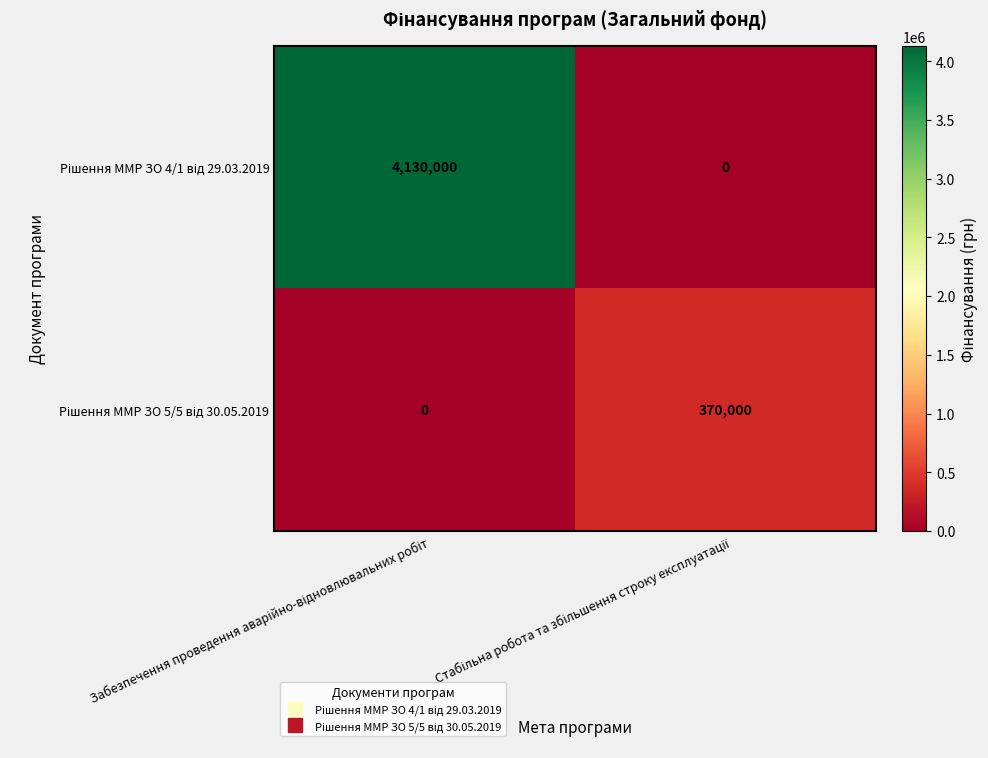

What is the greatest value displayed?

4130000